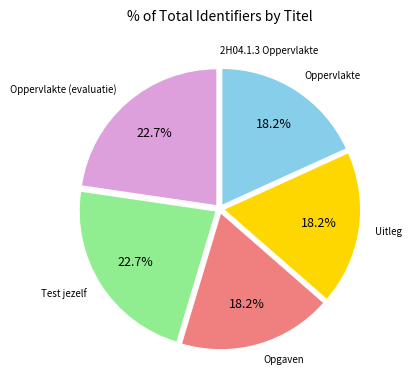

How many segments does this pie chart have?

6